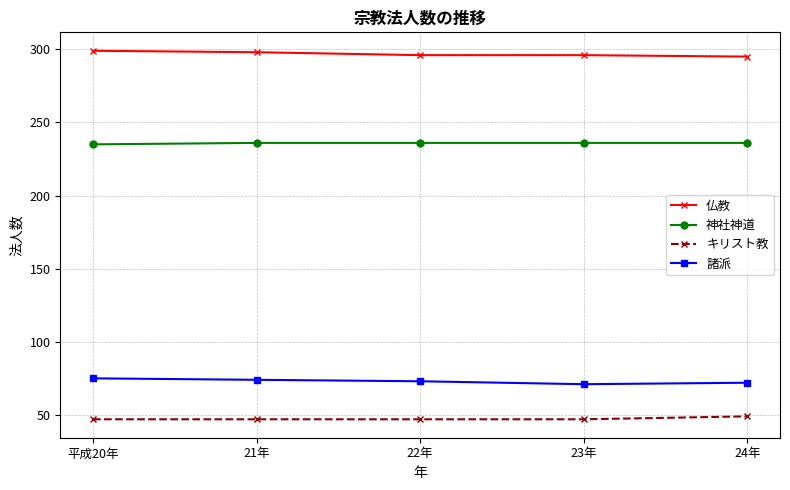

What is the label of the 1st point from the left?

平成20年